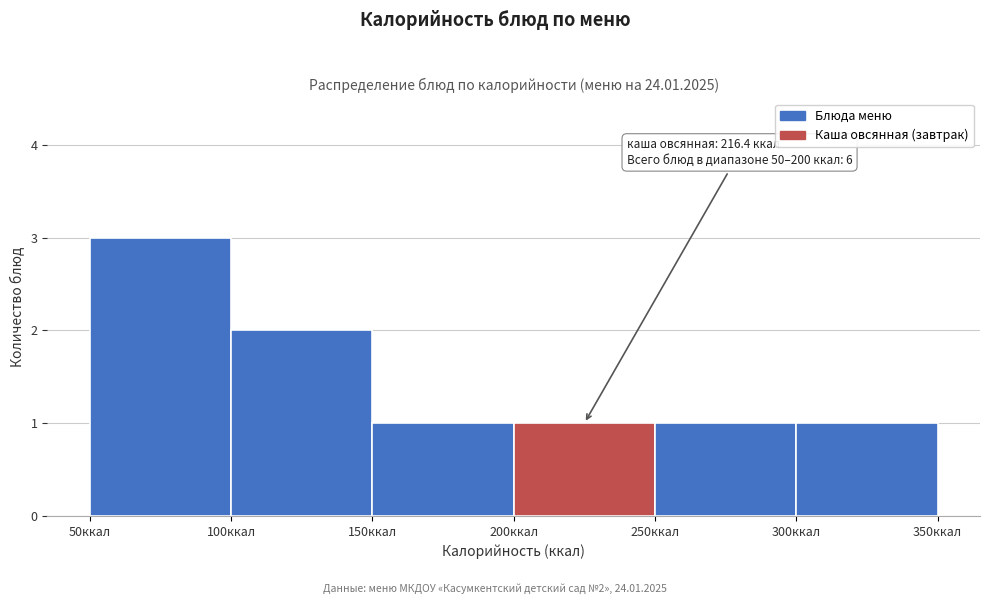

Which range on the x-axis has the tallest bar?

50 to 100